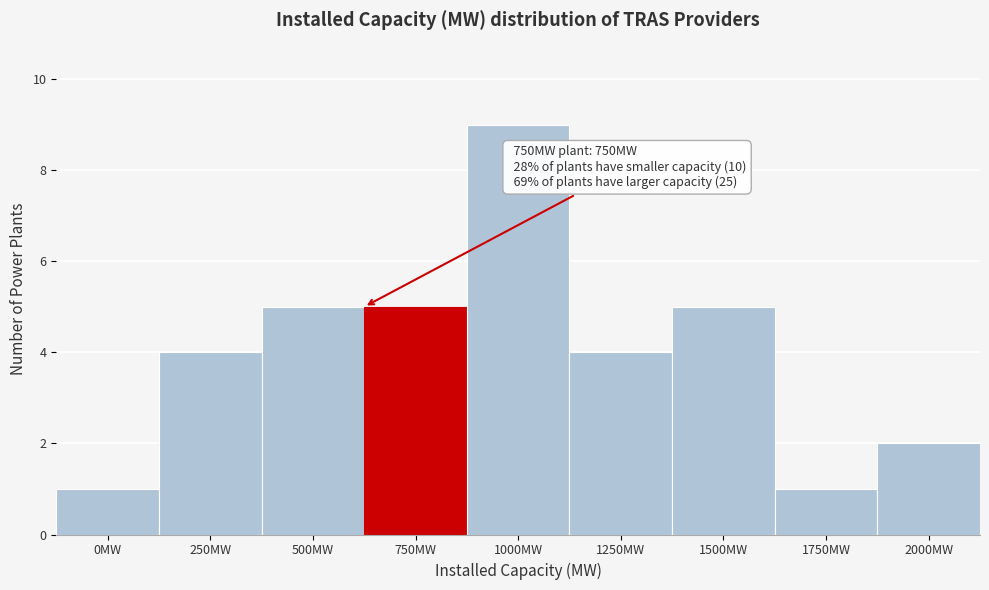

Reading left to right, list all the values displayed in this chart.

0MW=1	250MW=4	500MW=5	750MW=5	1000MW=9	1250MW=4	1500MW=5	1750MW=1	2000MW=2